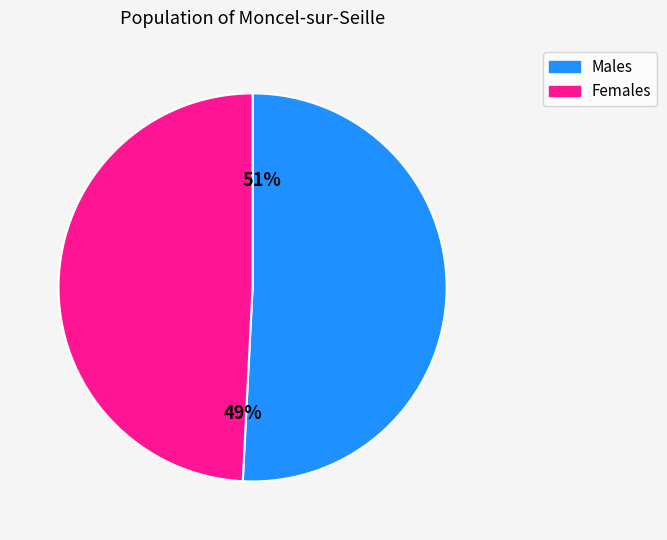

To the nearest percent, what is the difference between the largest and smallest slice percentages?

2%